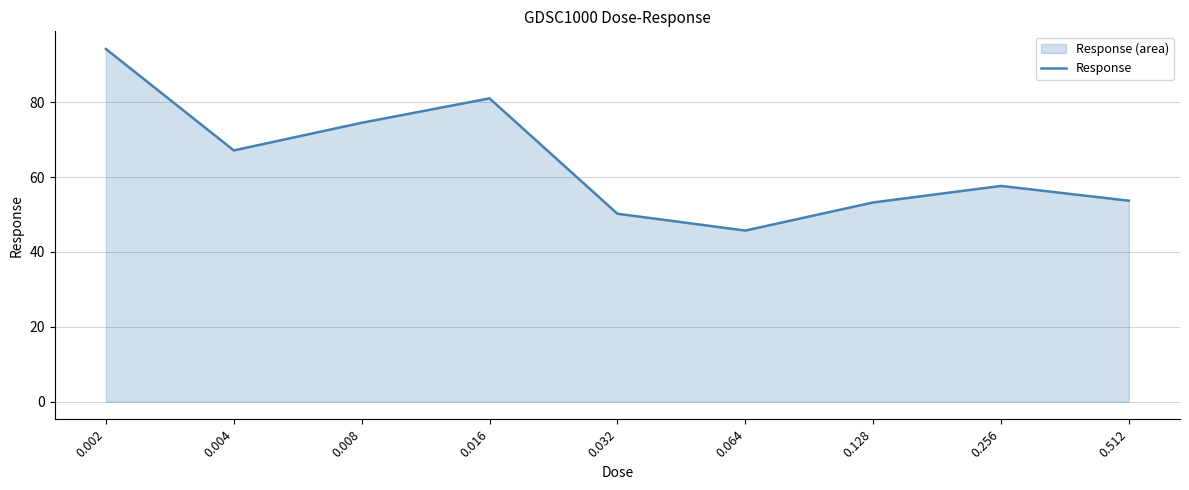

How many categories are shown in the chart?

9